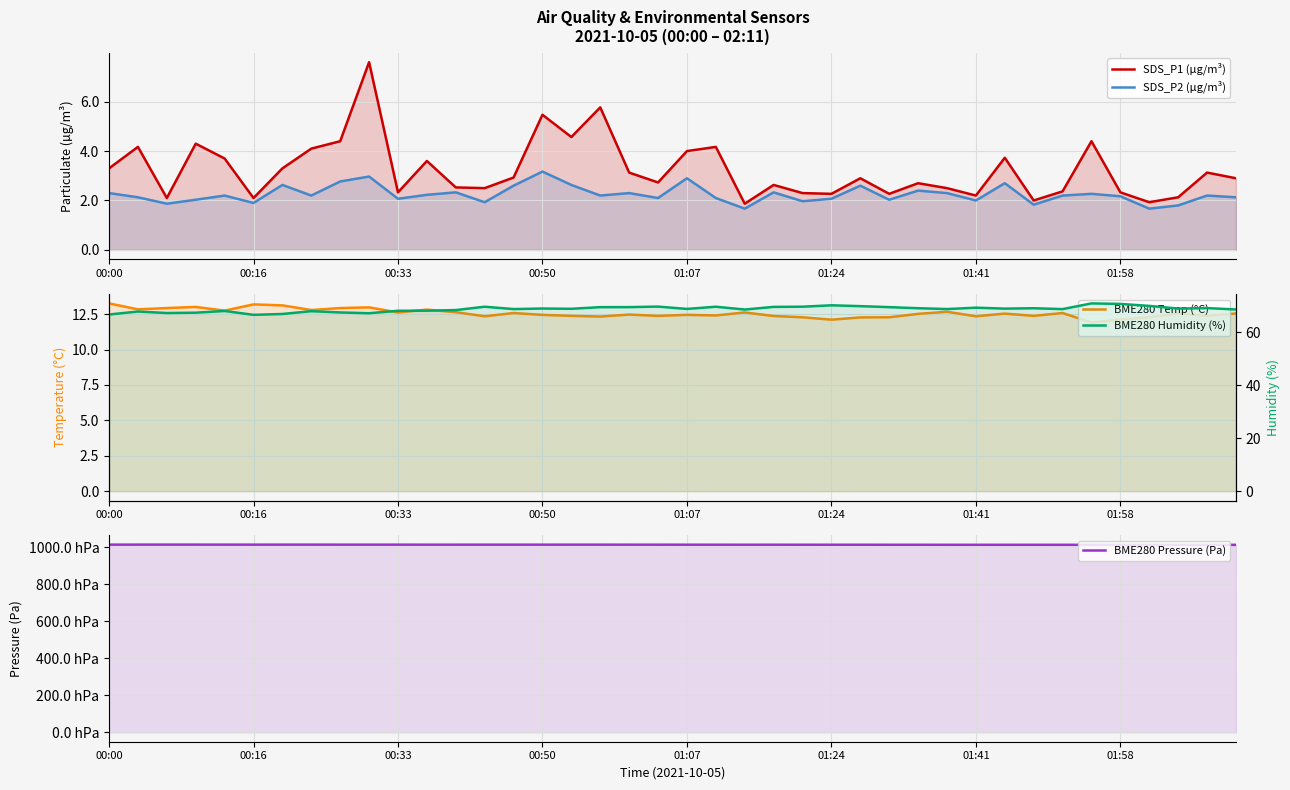

How many values in the SDS_P2 (µg/m³) series exceed 2?

31